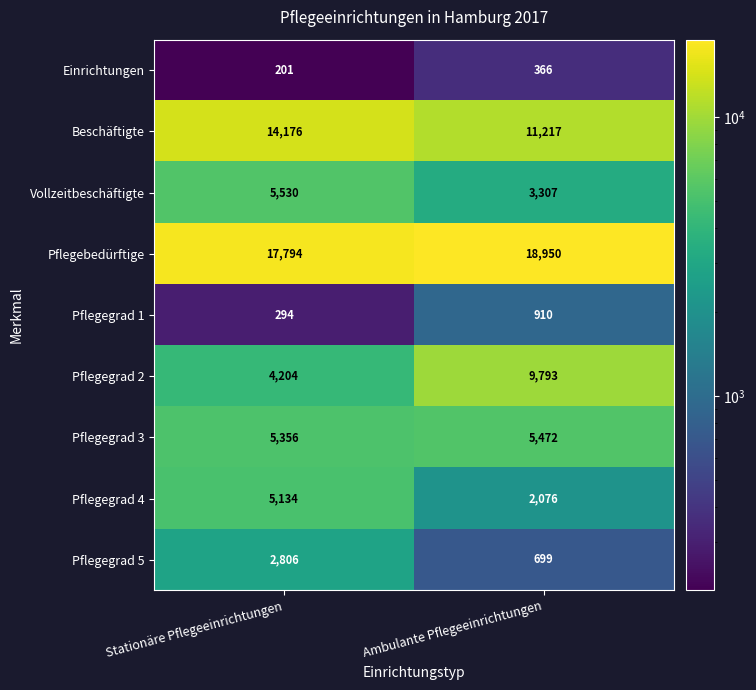

Which category has the lowest value in the Pflegegrad 1 series?

Stationäre Pflegeeinrichtungen